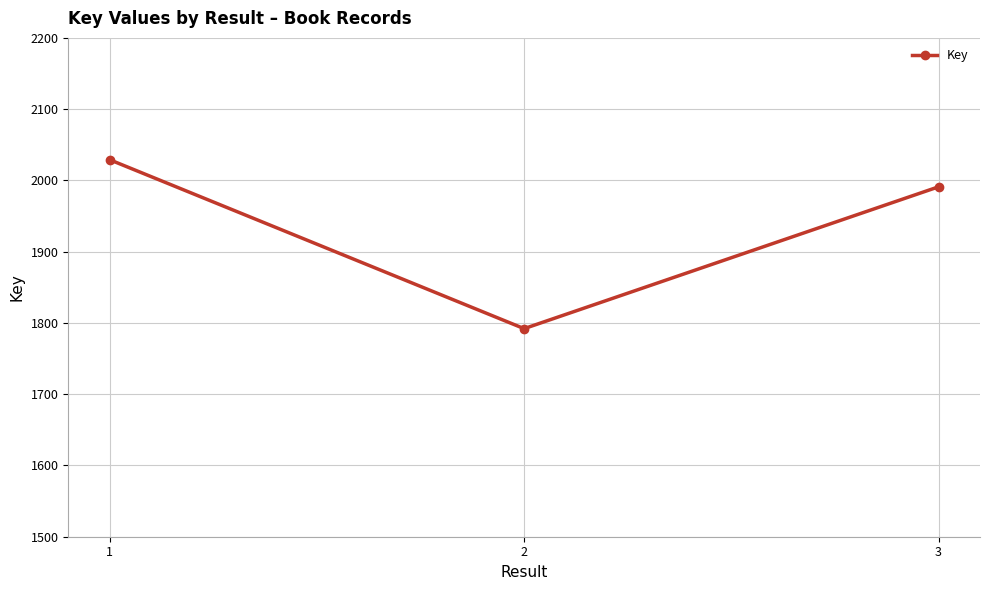

Between 3 and 1, which is larger?

1